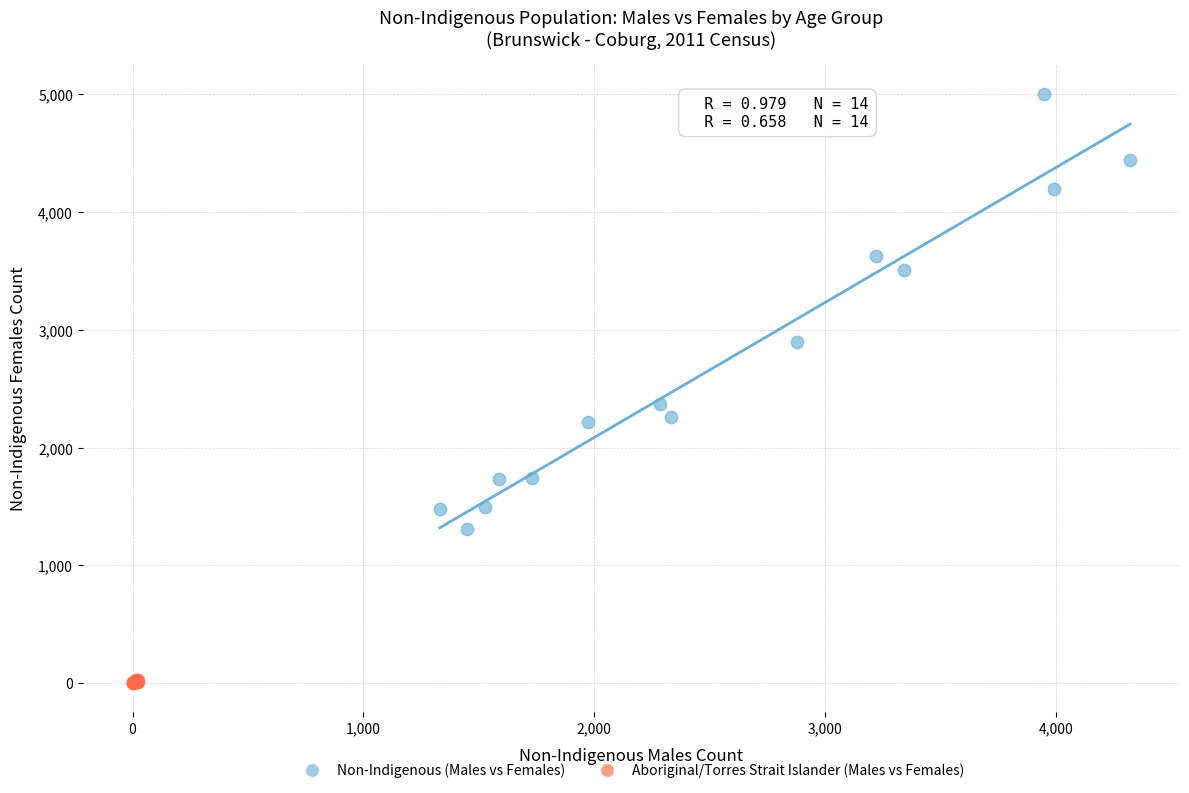

Which series has the largest Y range (max minus min)?

Non-Indigenous (Males vs Females)